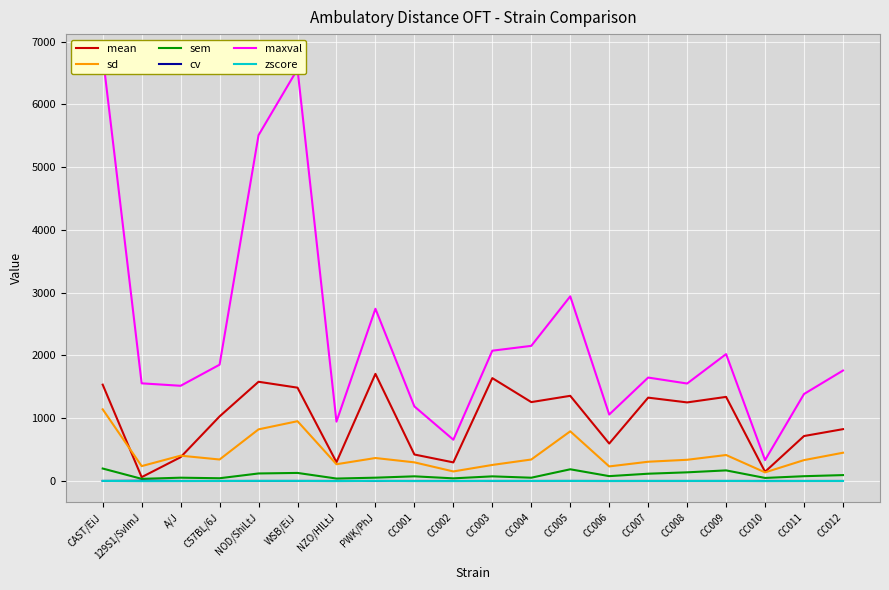

At which label does zscore first exceed 0?

CAST/EiJ